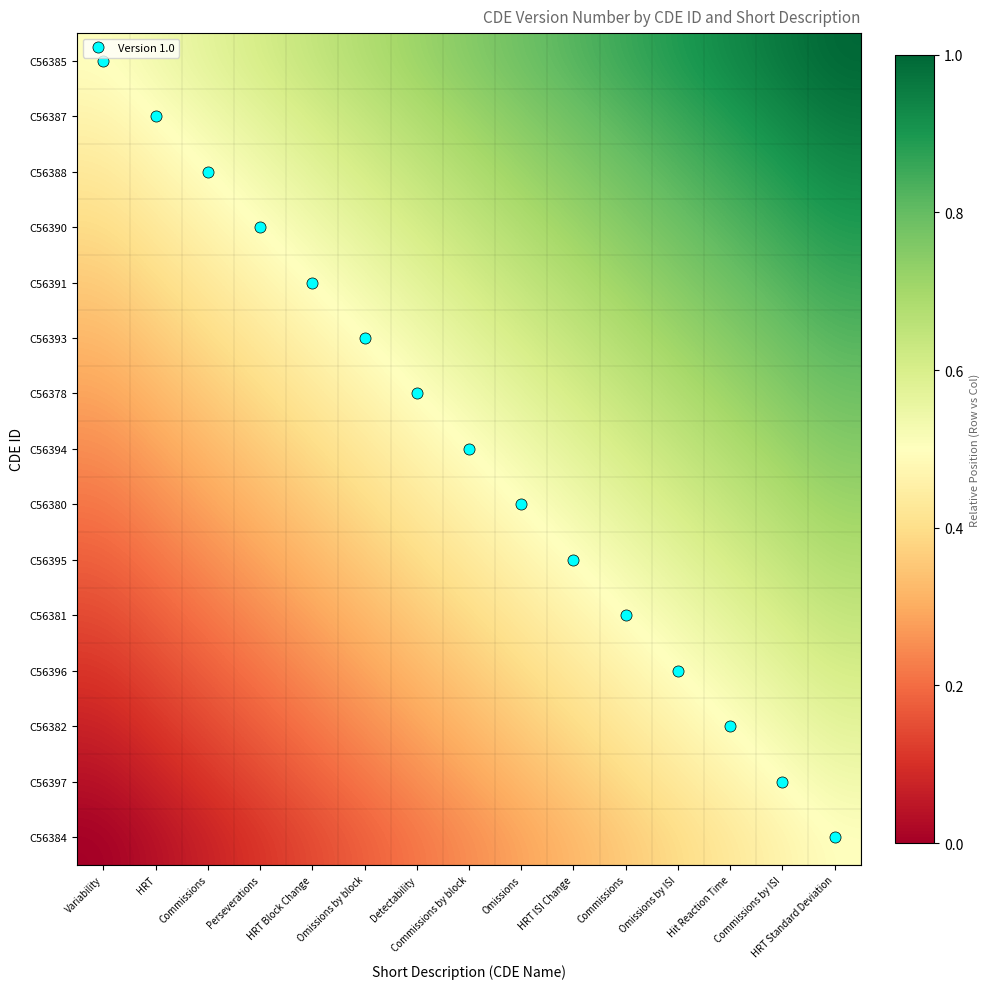

At which category is the sum across all series the highest?

HRT Standard Deviation